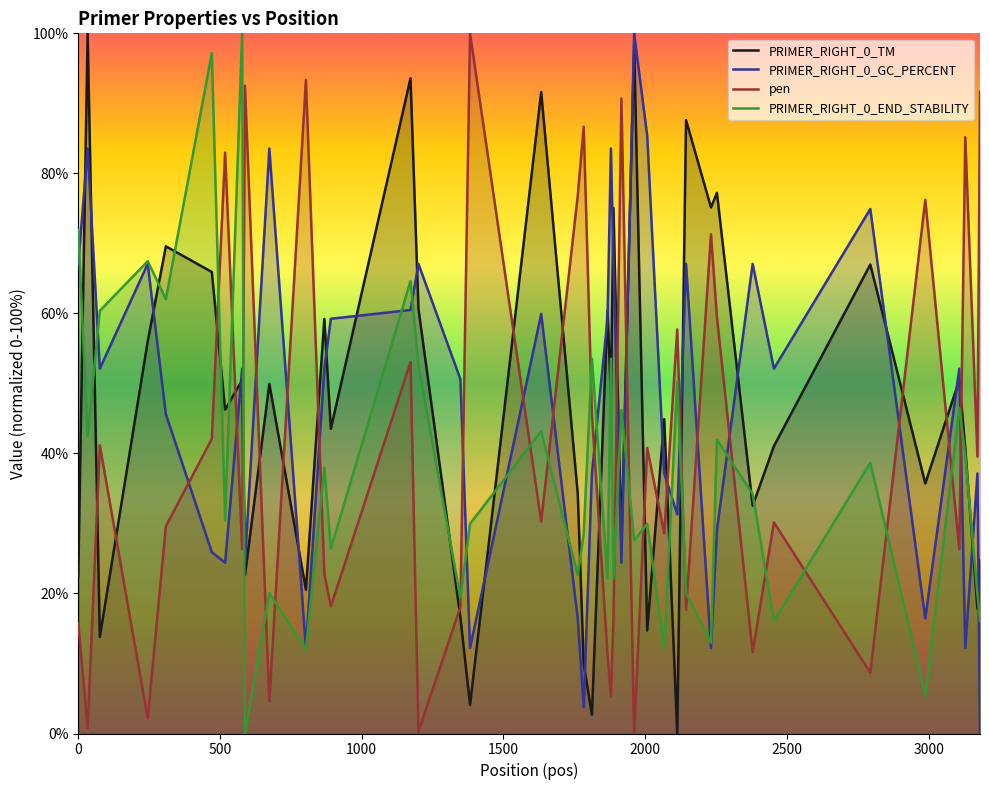

What is the maximum value for PRIMER_RIGHT_0_TM?

100.0